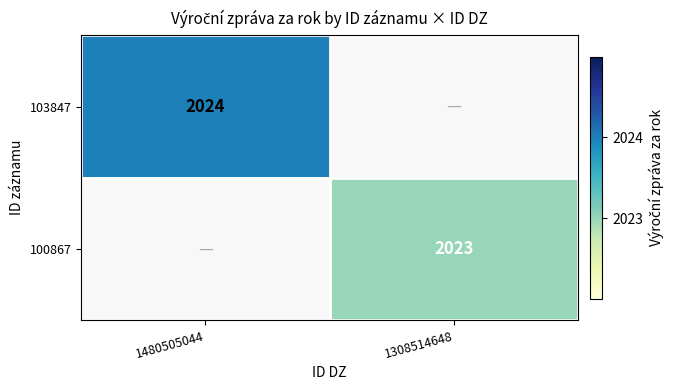

Is the value of 103847 at 1480505044 greater than the value of 100867 at 1308514648?

Yes